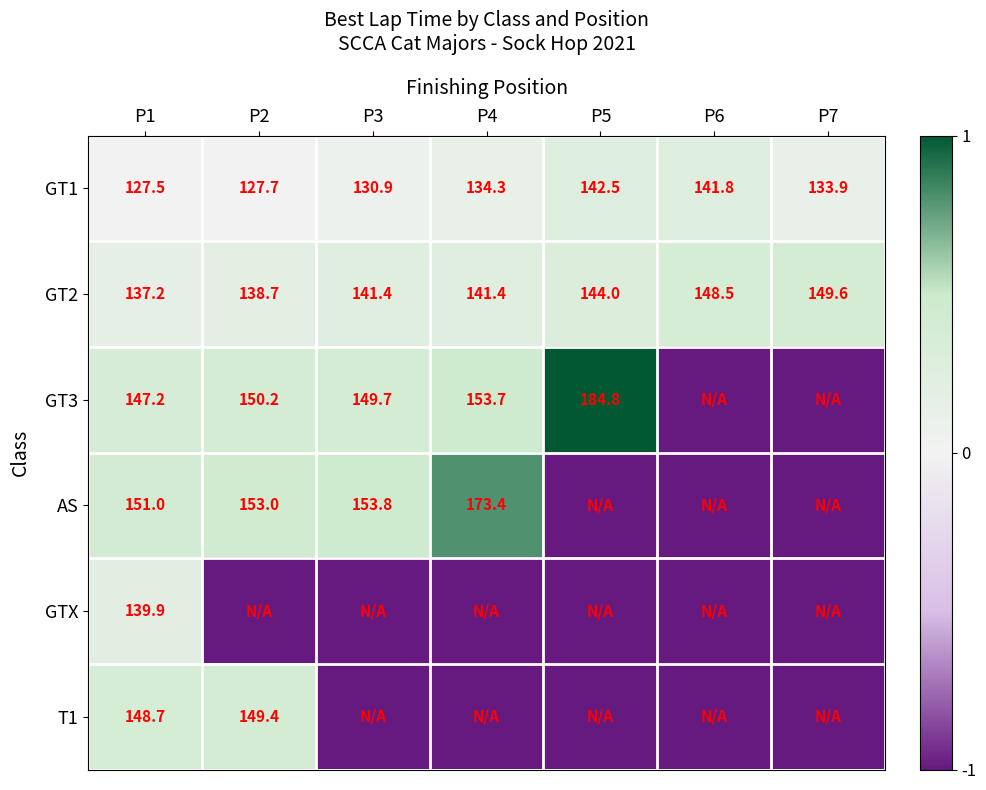

At P1, list the series in order from smallest to largest.

GT1, GT2, GTX, GT3, T1, AS